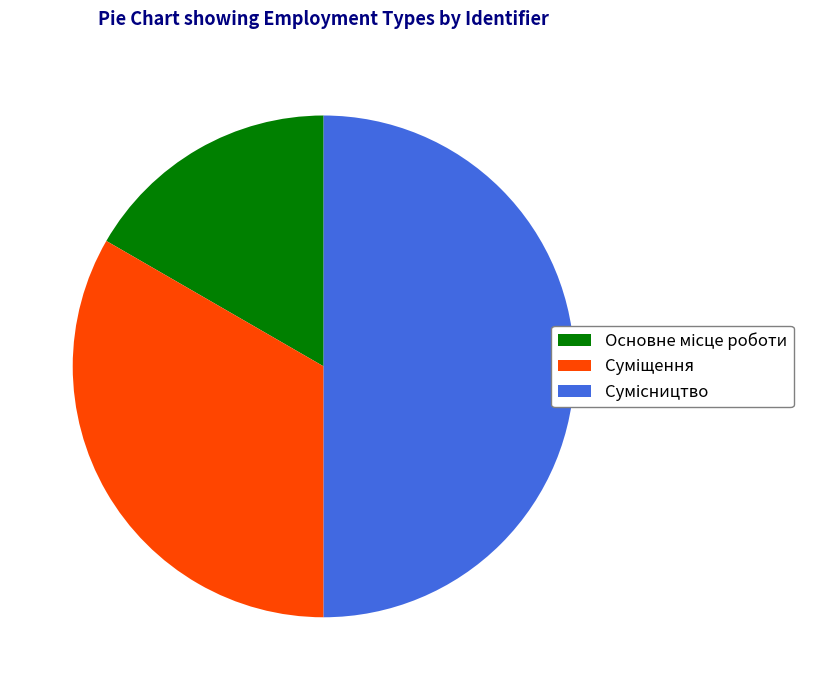

To the nearest percent, what is the difference between the Суміщення and Сумісництво slice percentages?

17%